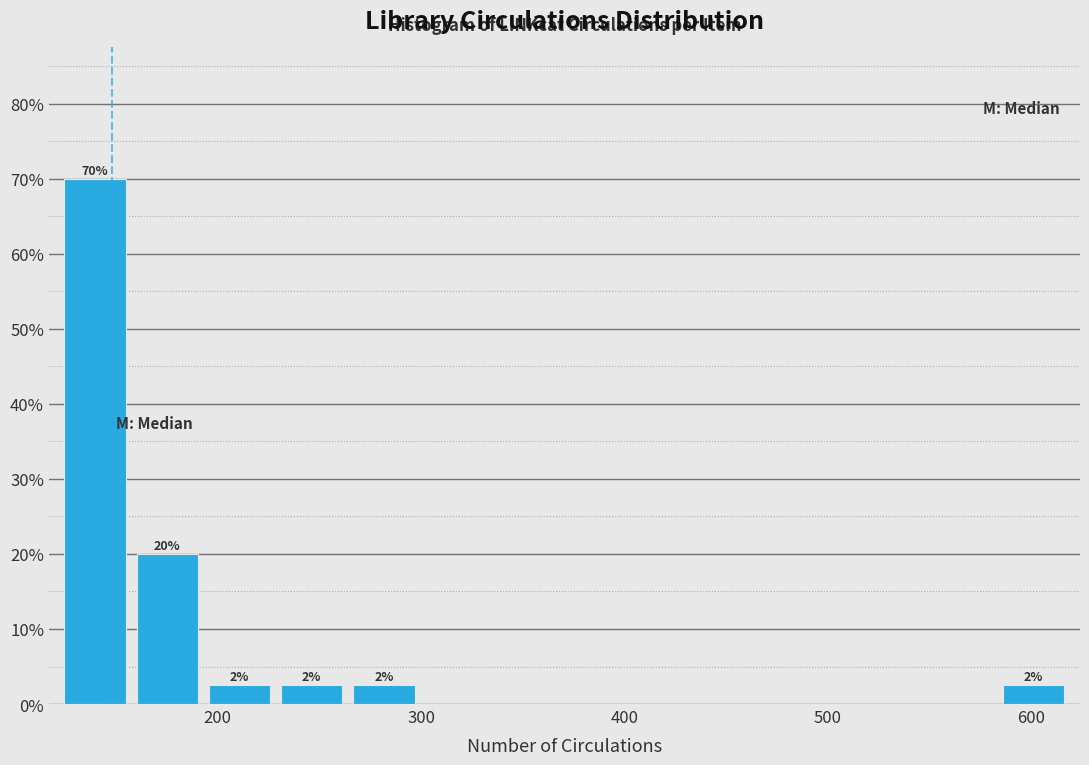

Around what value on the x-axis is the tallest bar? Give the approximate position of its centre, as read against the axis.

140